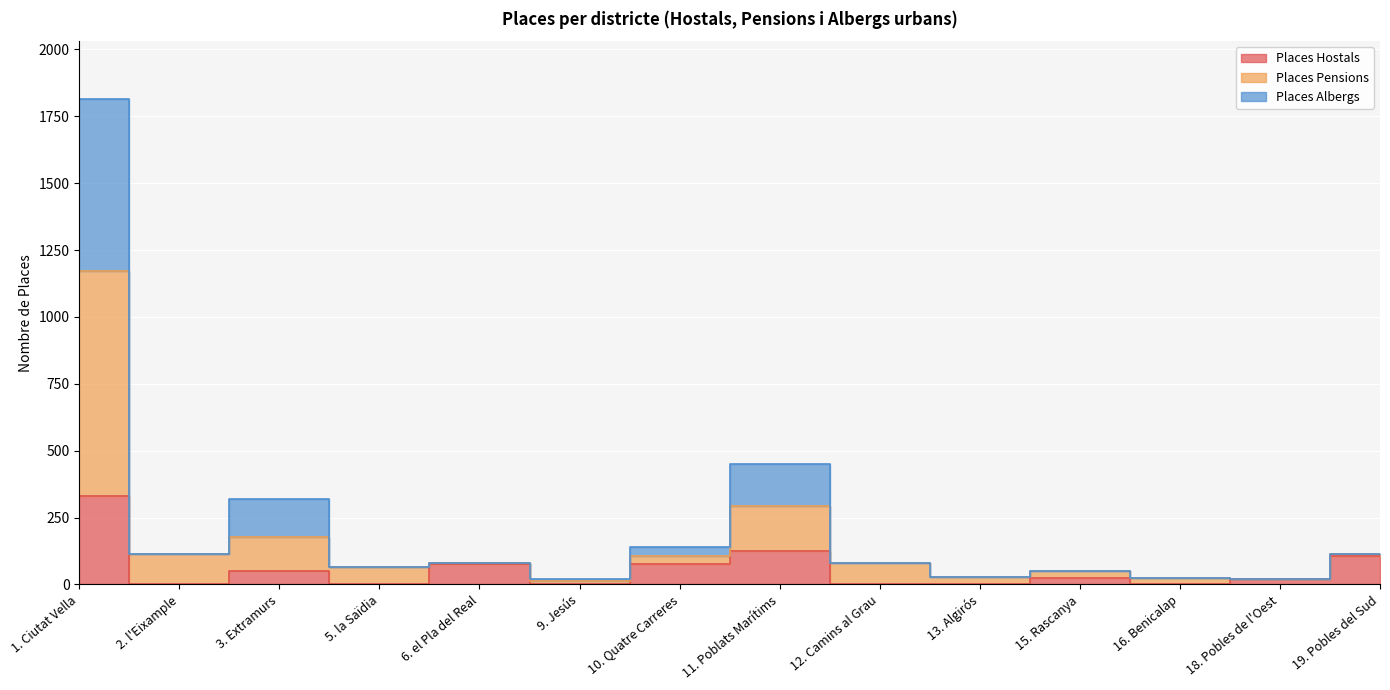

The value of Places Pensions at 2. l'Eixample is 113. True or false?

True